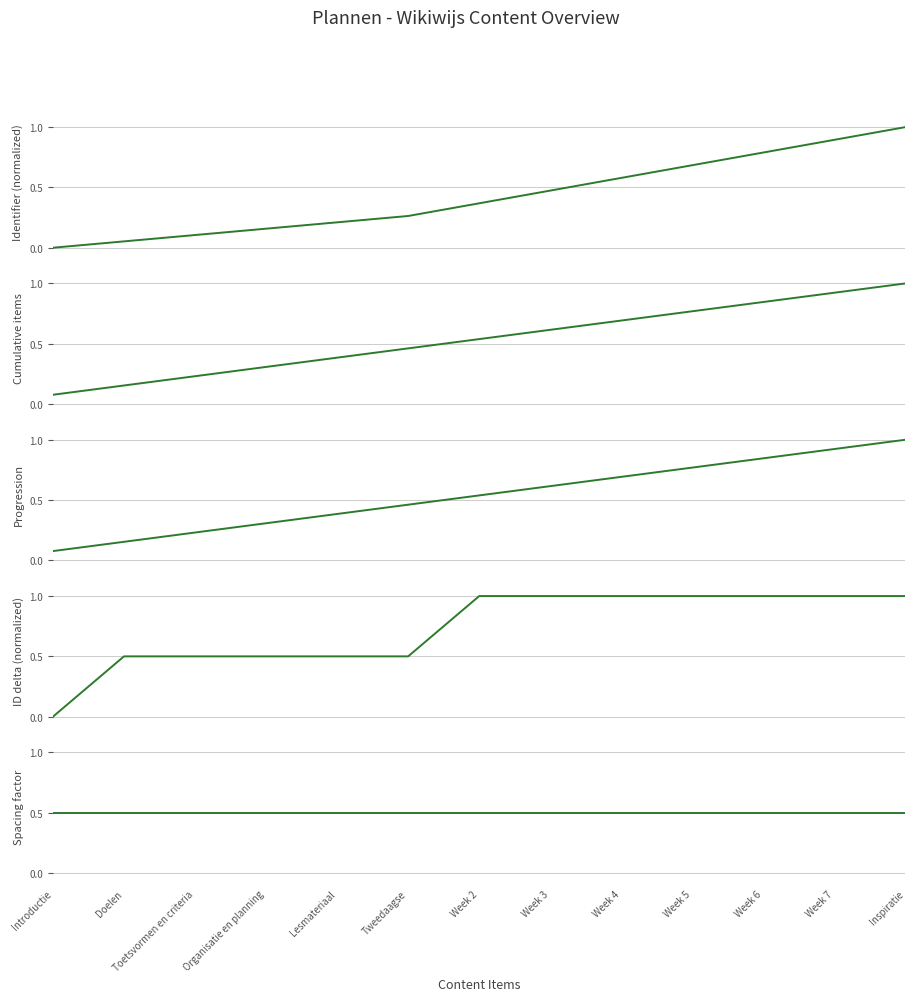

List the series in order of their peak value, highest first.

Identifier (normalized), Cumulative items, Progression, ID delta (normalized), Spacing factor